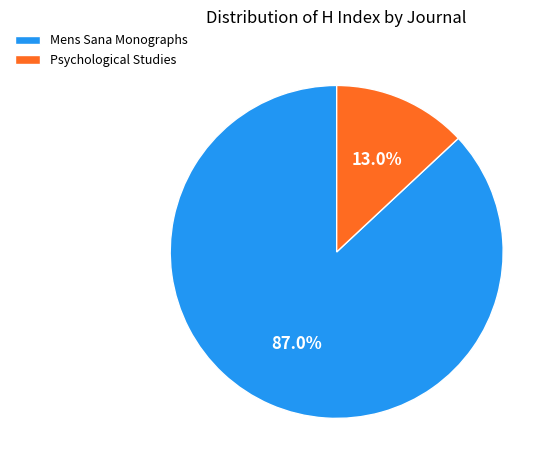

What is the ratio of the value at Mens Sana Monographs to the value at Psychological Studies?

6.7